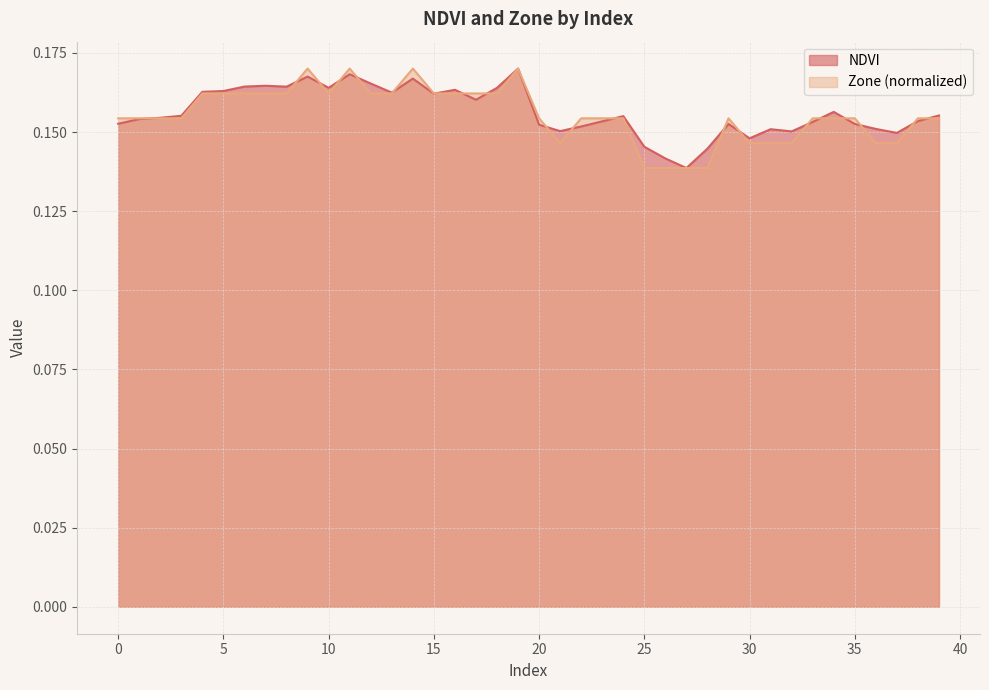

What is the greatest value displayed?

0.2